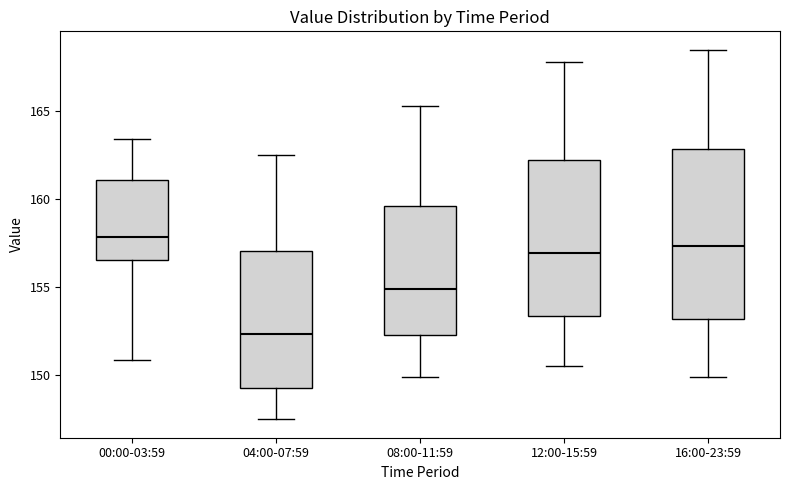

Reading left to right, transcribe this box plot: for each box, give where its median line is, the range the box spans, and where its two whiskers end, as read against the y-axis. The values are not printed on the chart, so give them approximately, as read against the axis.

00:00-03:59: median 158.0, box 156.5 to 161.0, whiskers 151.0 to 163.5
04:00-07:59: median 152.5, box 149.5 to 157.0, whiskers 147.5 to 162.5
08:00-11:59: median 155.0, box 152.5 to 159.5, whiskers 150.0 to 165.5
12:00-15:59: median 157.0, box 153.5 to 162.0, whiskers 150.5 to 168.0
16:00-23:59: median 157.5, box 153.0 to 163.0, whiskers 150.0 to 168.5